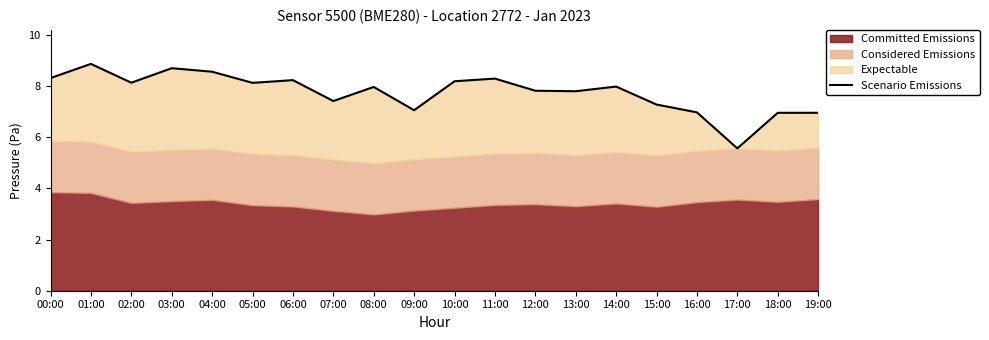

What is the label of the 18th point from the right?

02:00